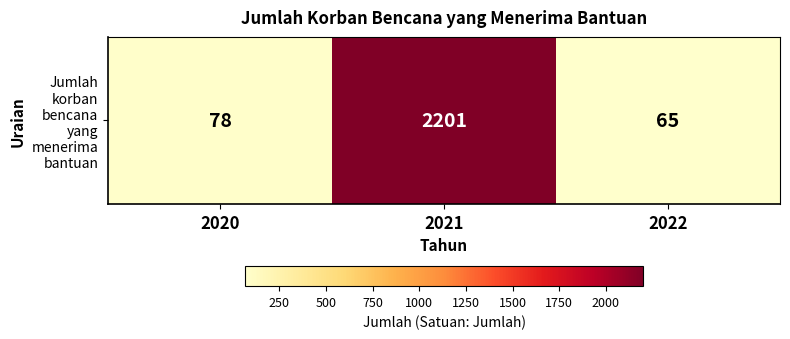

What is the difference between the values at 2020 and 2021?

2123